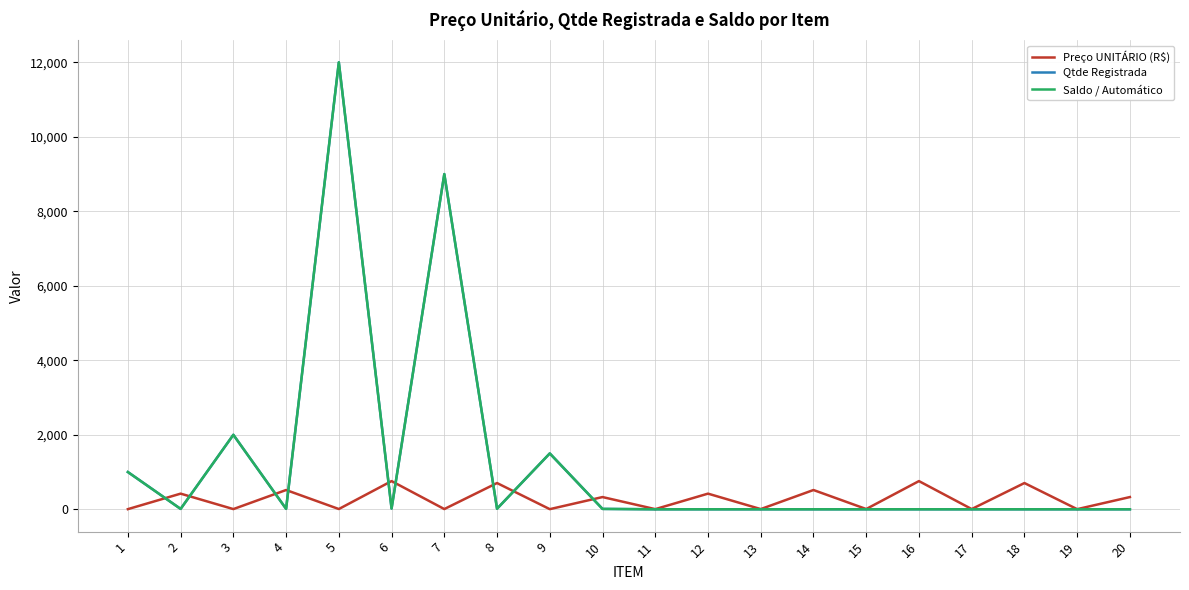

List the series in order of their peak value, highest first.

Qtde Registrada, Saldo / Automático, Preço UNITÁRIO (R$)